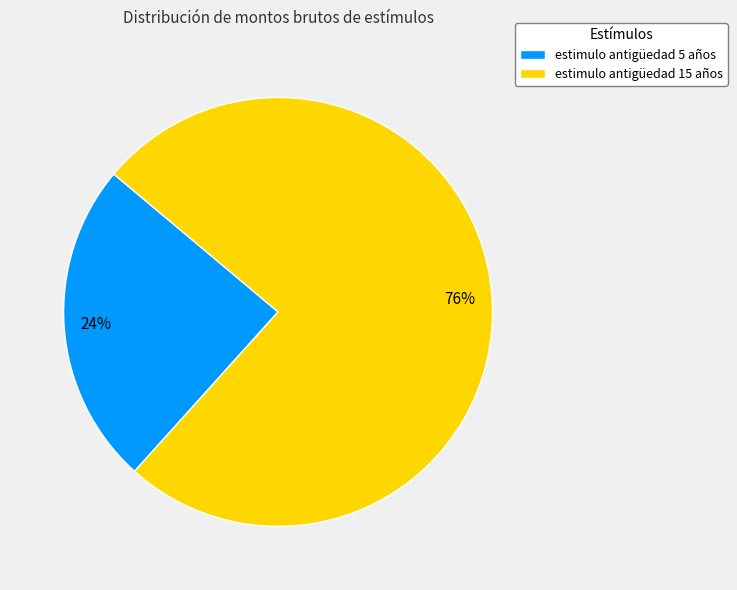

Rank the categories by value from lowest to highest.

estimulo antigüedad 5 años, estimulo antigüedad 15 años